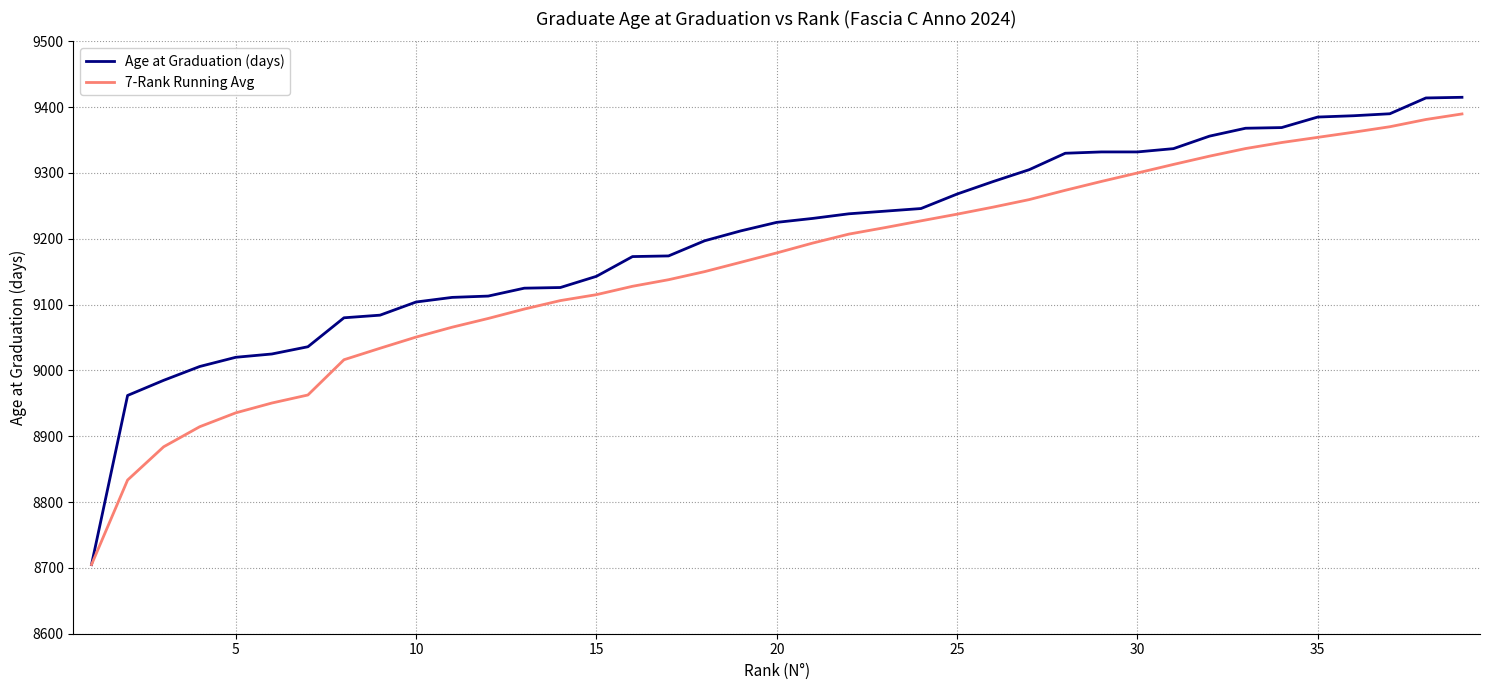

What is the greatest value displayed?

9415.0